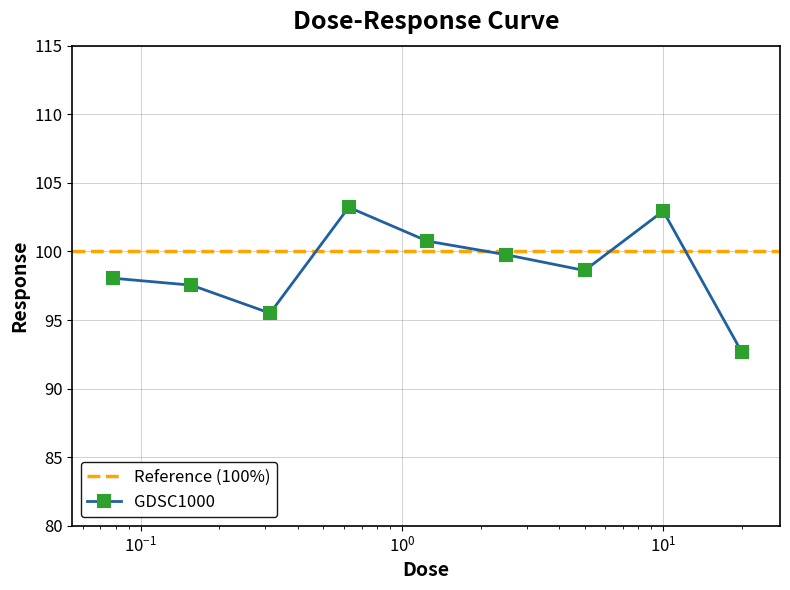

What is the value of the GDSC1000 point at the 2nd from the left?

97.5